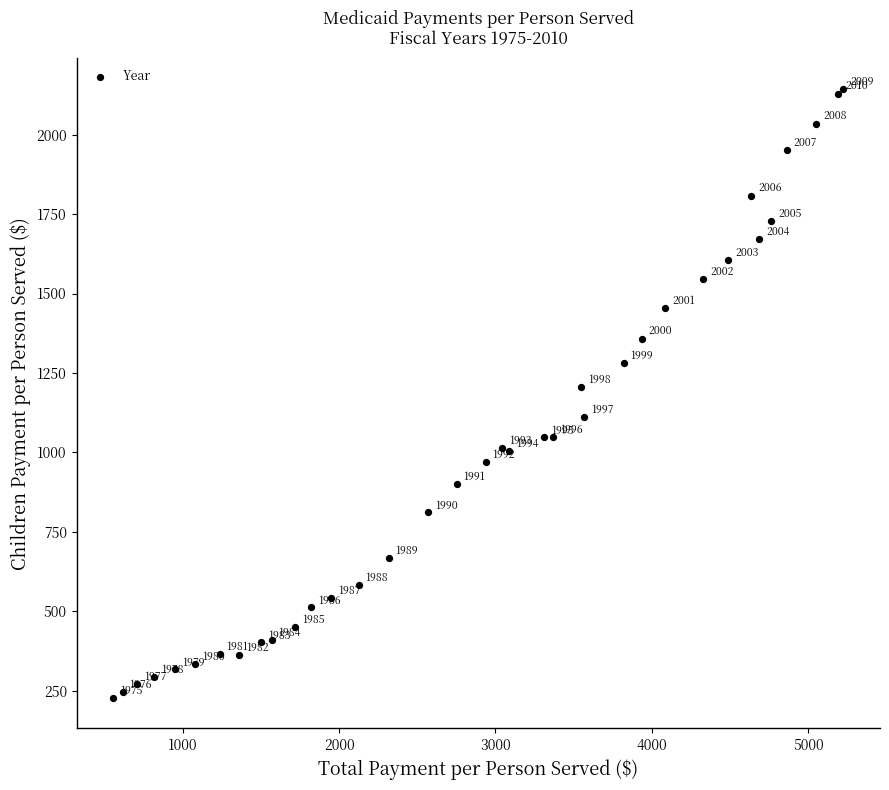

What Y value in the scatter plot is closest to 1186?

1207